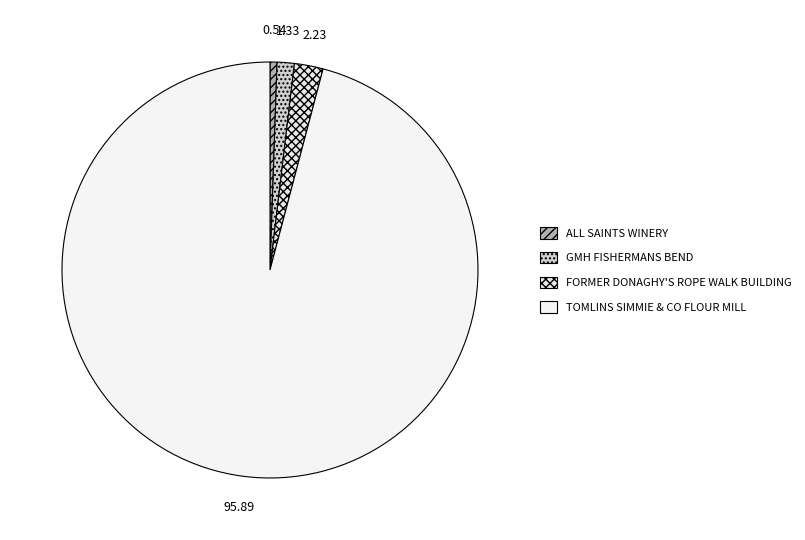

Which slice is the smallest?

ALL SAINTS WINERY